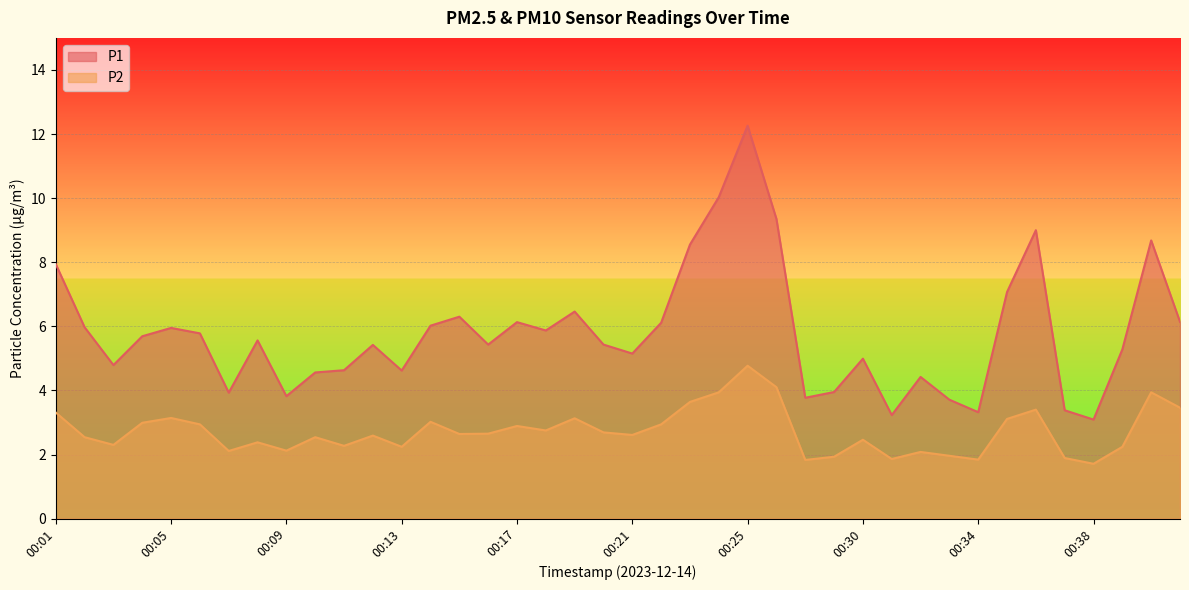

What is the minimum value for P1?

3.1